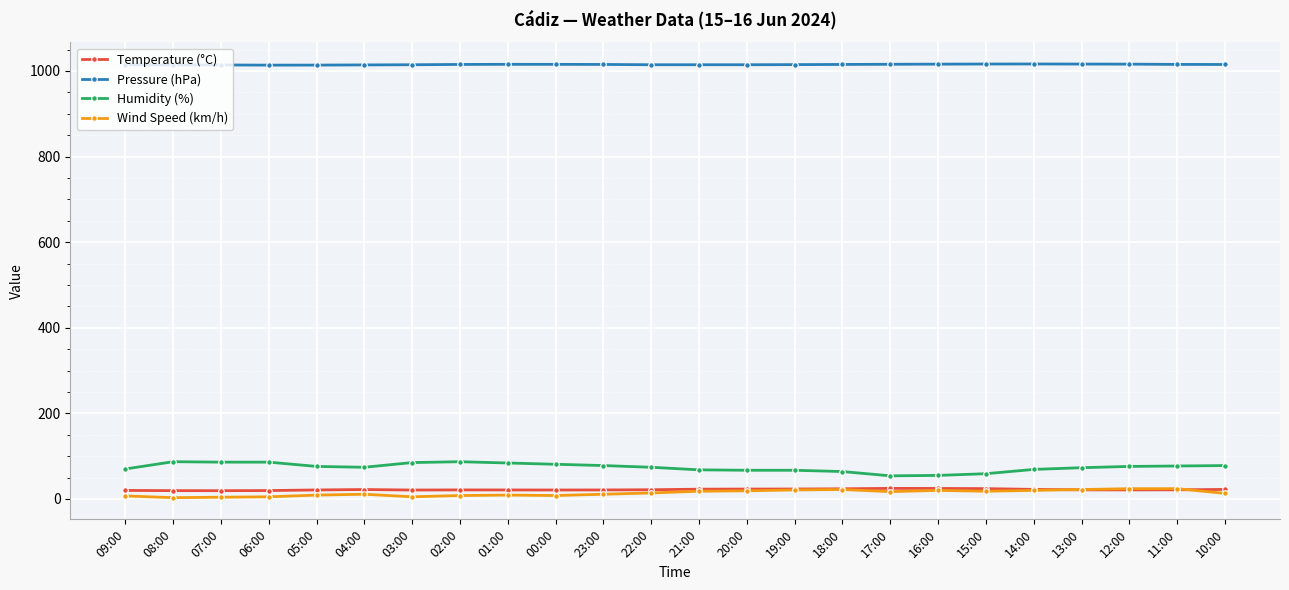

What is the label of the 13th point from the right?

22:00